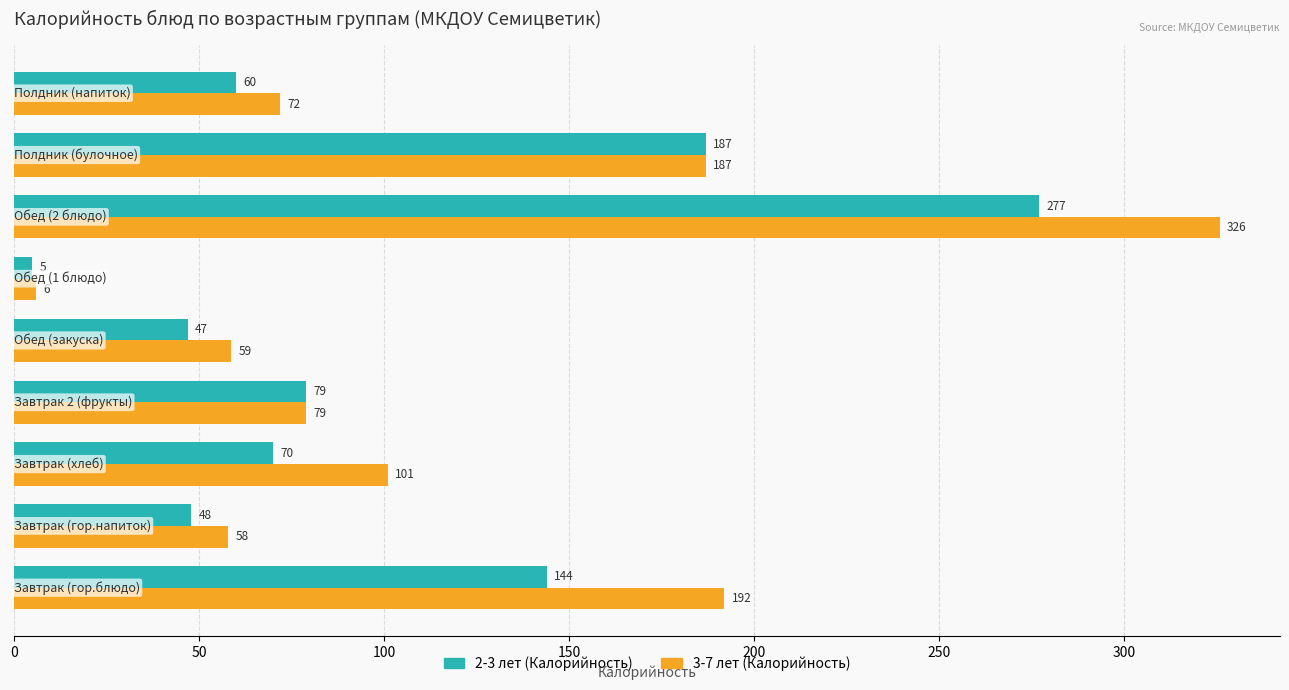

Count the number of categories in the chart.

9